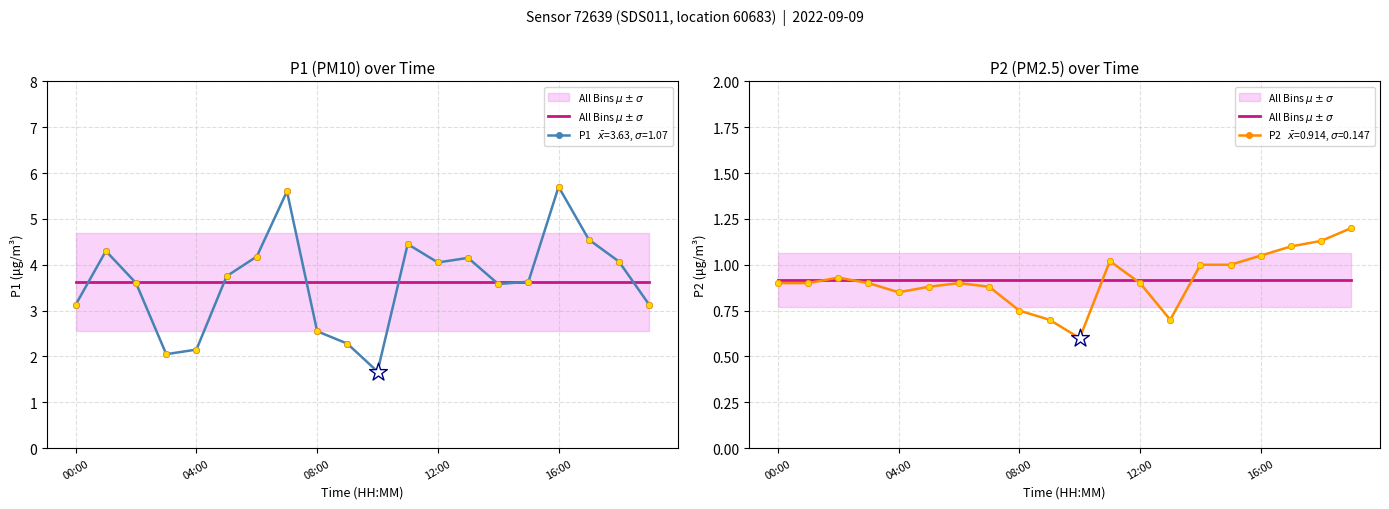

Which series has the largest total across all categories?

P1